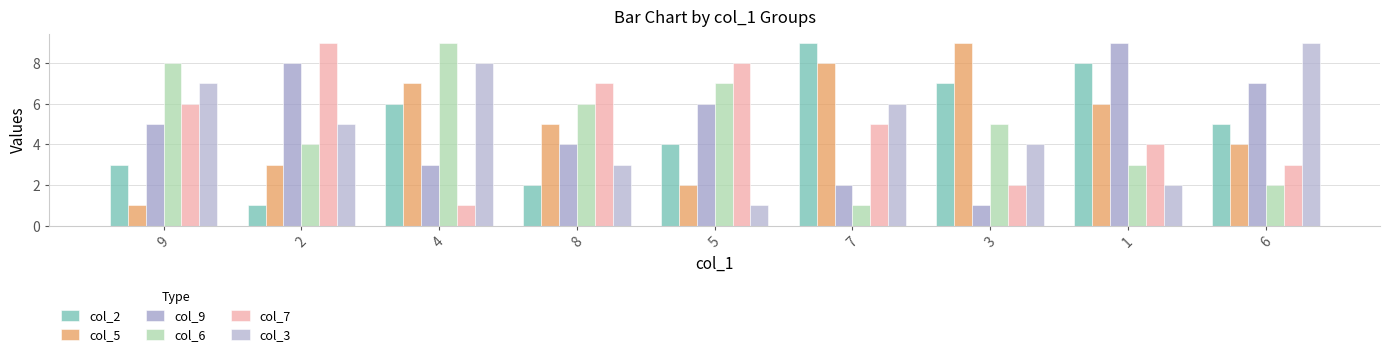

Between 6 and 1, which is larger?

1